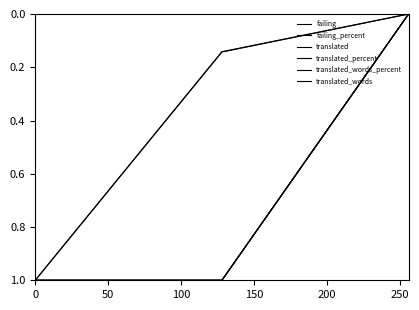

What is the maximum value for translated_words_percent?

1.0